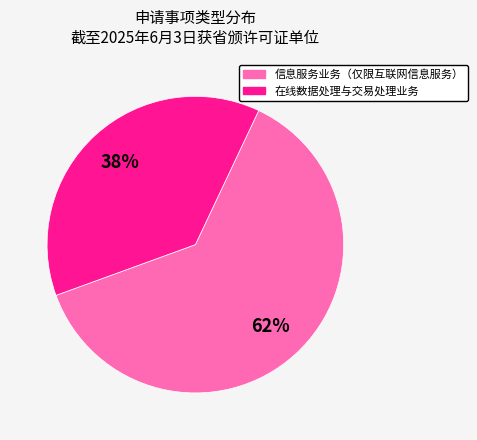

Count the number of slices in the pie.

2